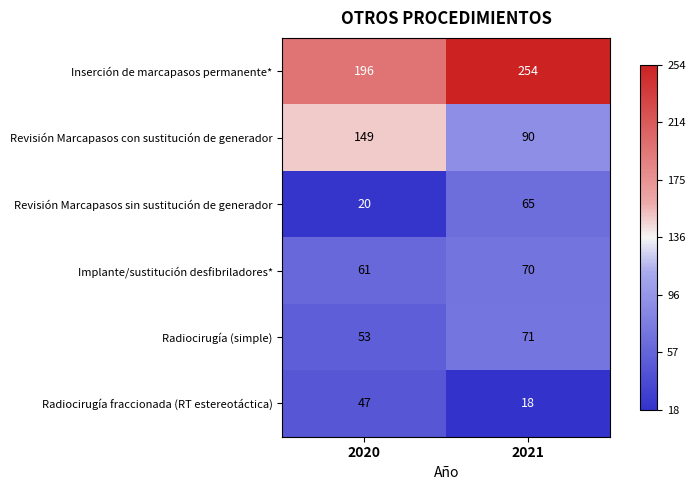

What is the approximate value of Inserción de marcapasos permanente* at 2020, to the nearest 10?

200